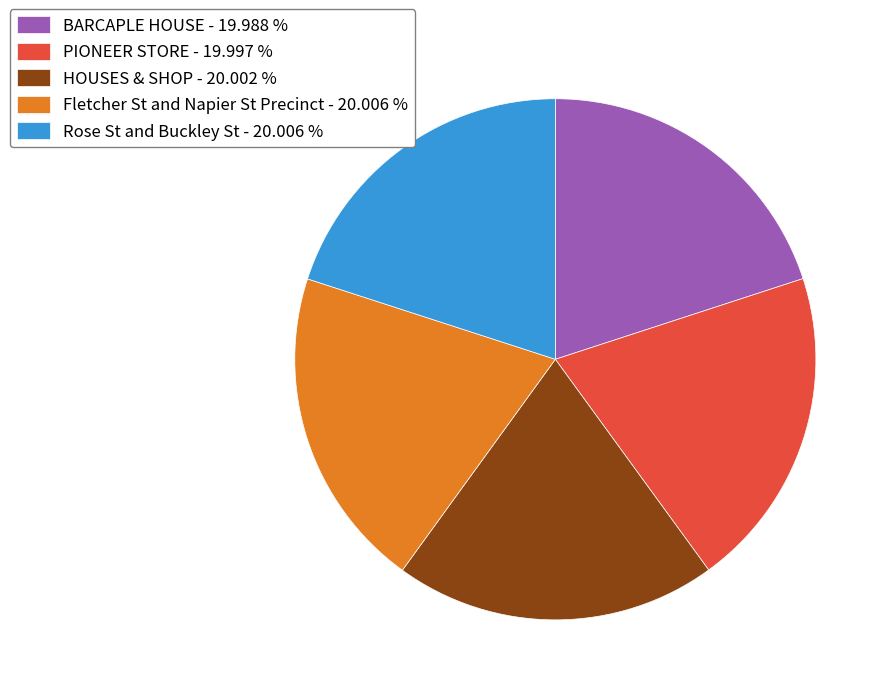

What is the ratio of the value at BARCAPLE HOUSE - 19.988 % to the value at PIONEER STORE - 19.997 %?

1.0